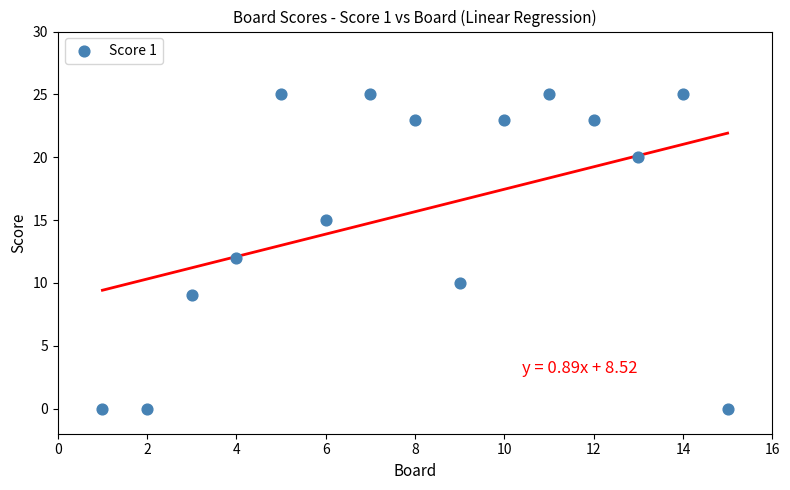

What is the range of Y values (max minus min)?

25